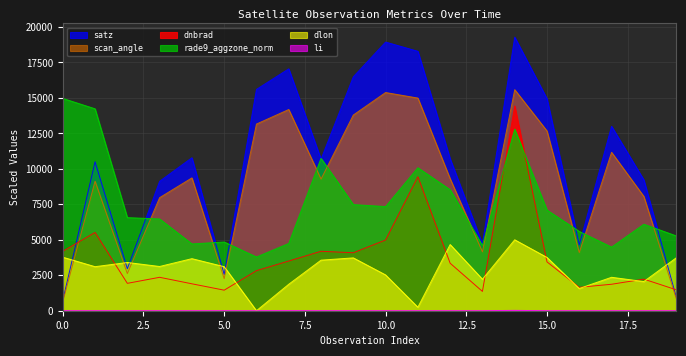

Does the chart display data point markers on the line(s)?

No